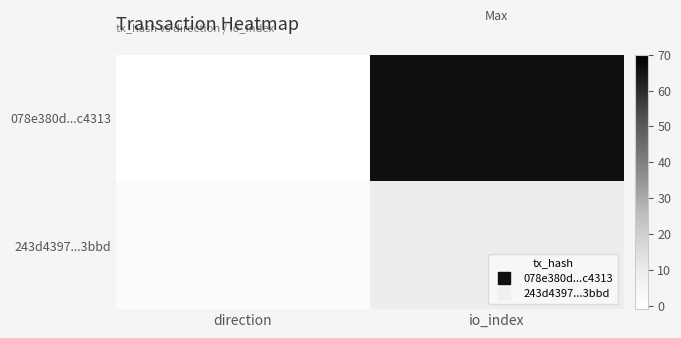

Reading left to right, what are all the values shown in this chart?

078e380d...c4313: direction=-1	io_index=66
243d4397...3bbd: direction=1	io_index=9